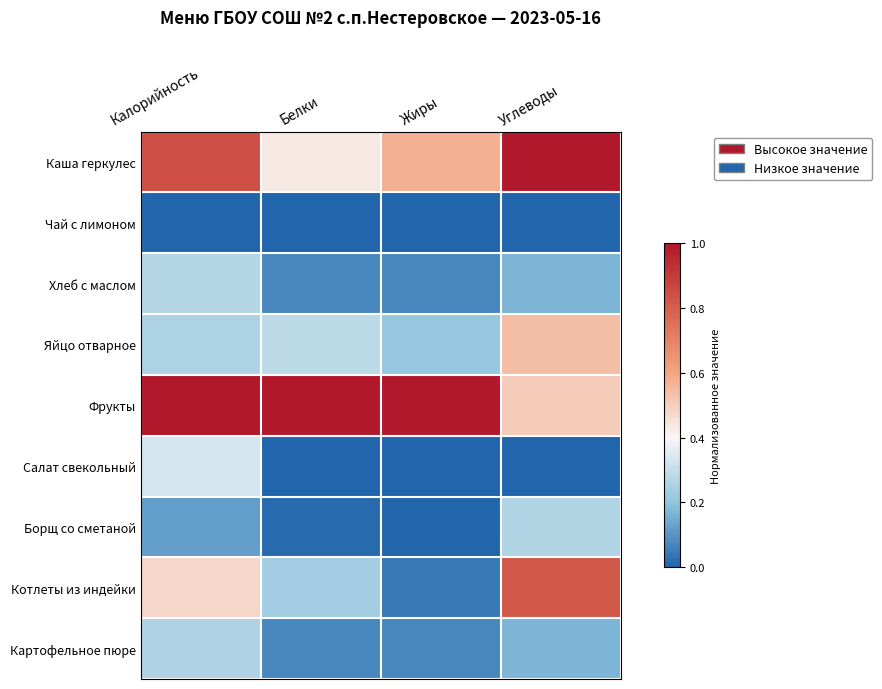

Reading left to right, extract all data points from this chart.

Каша геркулес: Калорийность=0.8	Белки=0.4	Жиры=0.6	Углеводы=1.0
Чай с лимоном: Калорийность=0.0	Белки=0.0	Жиры=0.0	Углеводы=0.0
Хлеб с маслом: Калорийность=0.3	Белки=0.1	Жиры=0.1	Углеводы=0.2
Яйцо отварное: Калорийность=0.3	Белки=0.3	Жиры=0.2	Углеводы=0.5
Фрукты: Калорийность=1.0	Белки=1.0	Жиры=1.0	Углеводы=0.5
Салат свекольный: Калорийность=0.3	Белки=0.0	Жиры=0.0	Углеводы=0.0
Борщ со сметаной: Калорийность=0.1	Белки=0.0	Жиры=0.0	Углеводы=0.3
Котлеты из индейки: Калорийность=0.5	Белки=0.2	Жиры=0.0	Углеводы=0.8
Картофельное пюре: Калорийность=0.3	Белки=0.1	Жиры=0.1	Углеводы=0.2